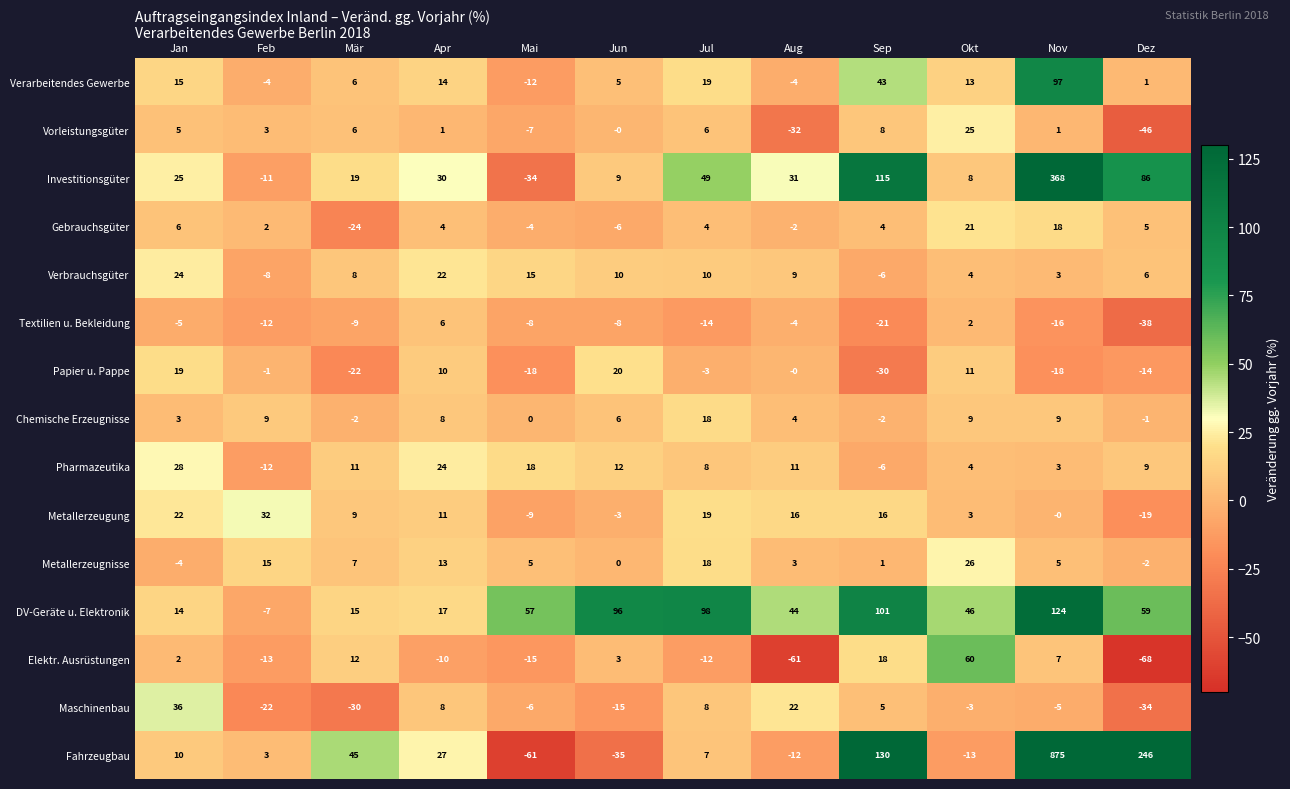

How many data points does each series have?

12